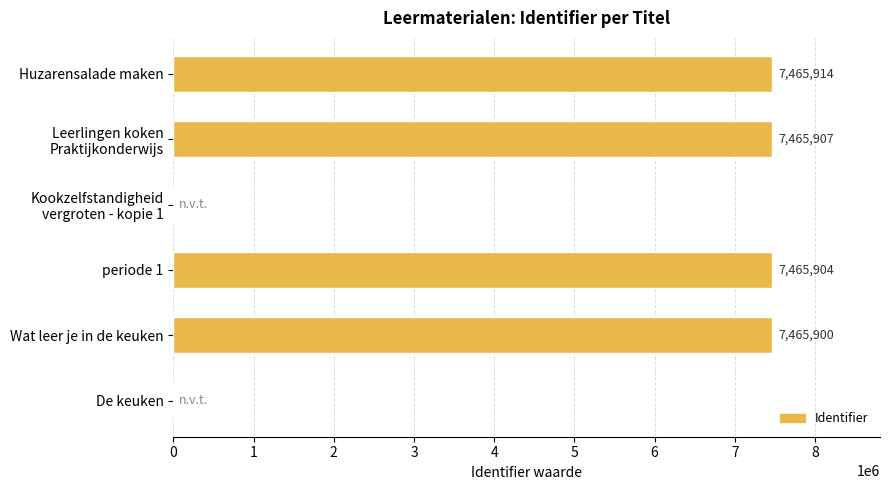

The value at Huzarensalade maken is 10453246. True or false?

False